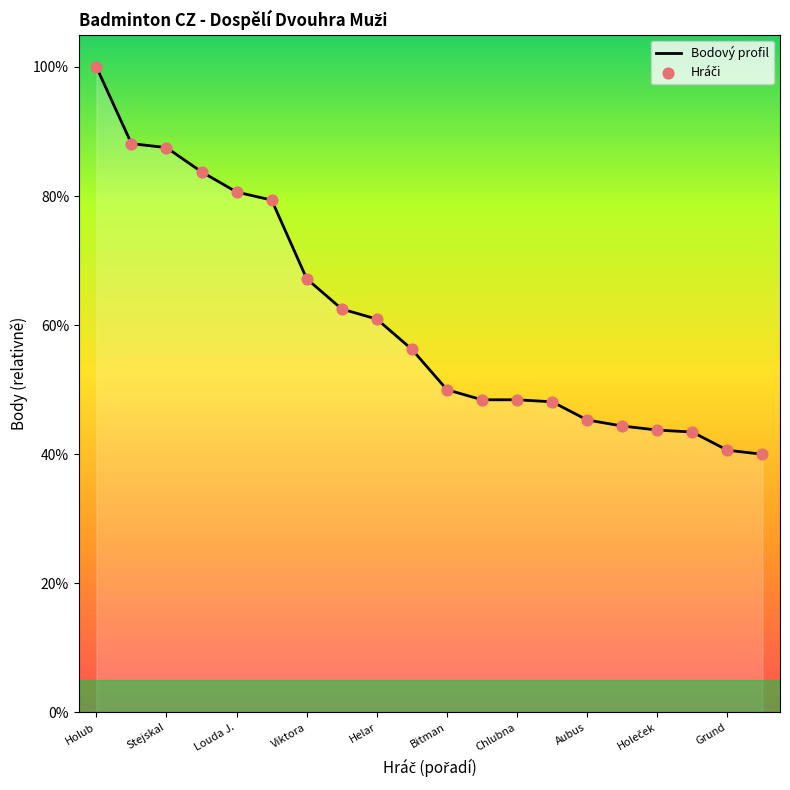

What is the difference between the maximum and minimum values?

60.0